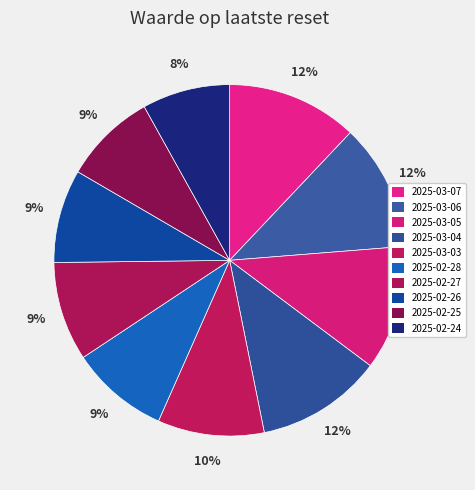

How many slices are in this pie chart?

10